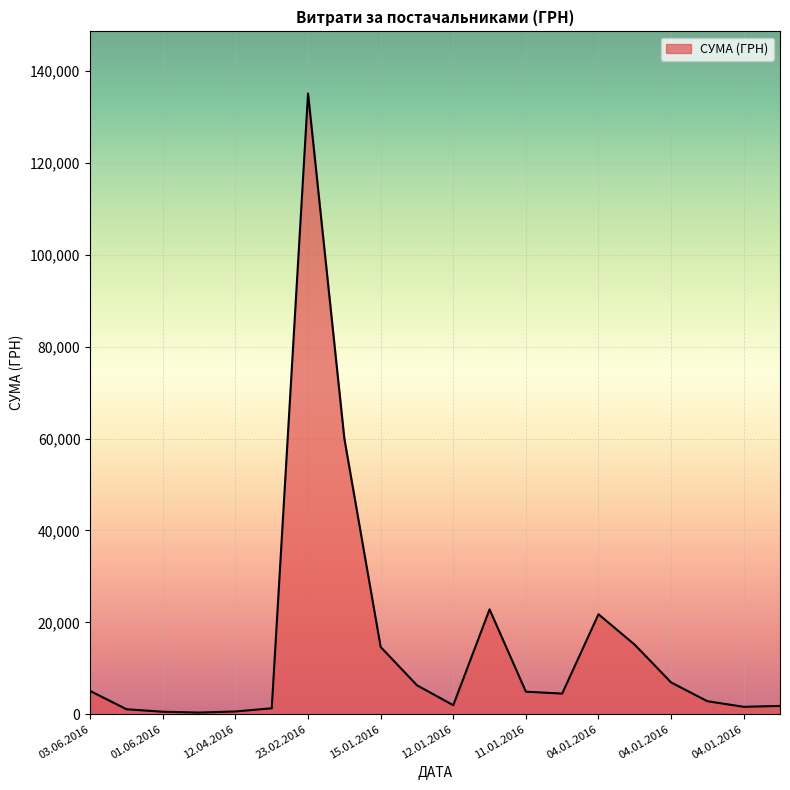

What is the maximum value shown in the chart?

135116.7